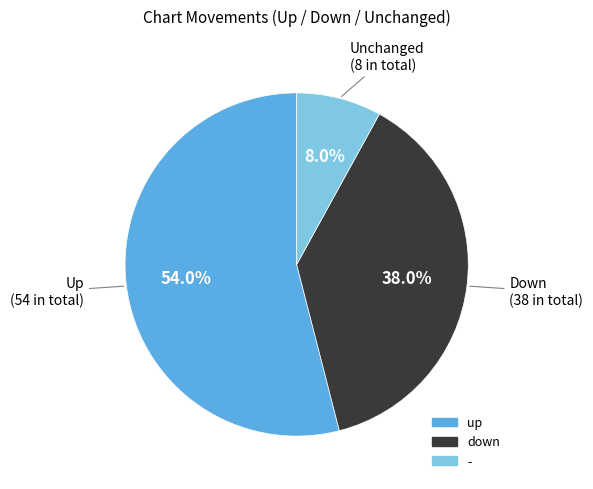

How much of the chart is everything except -?

92.0%